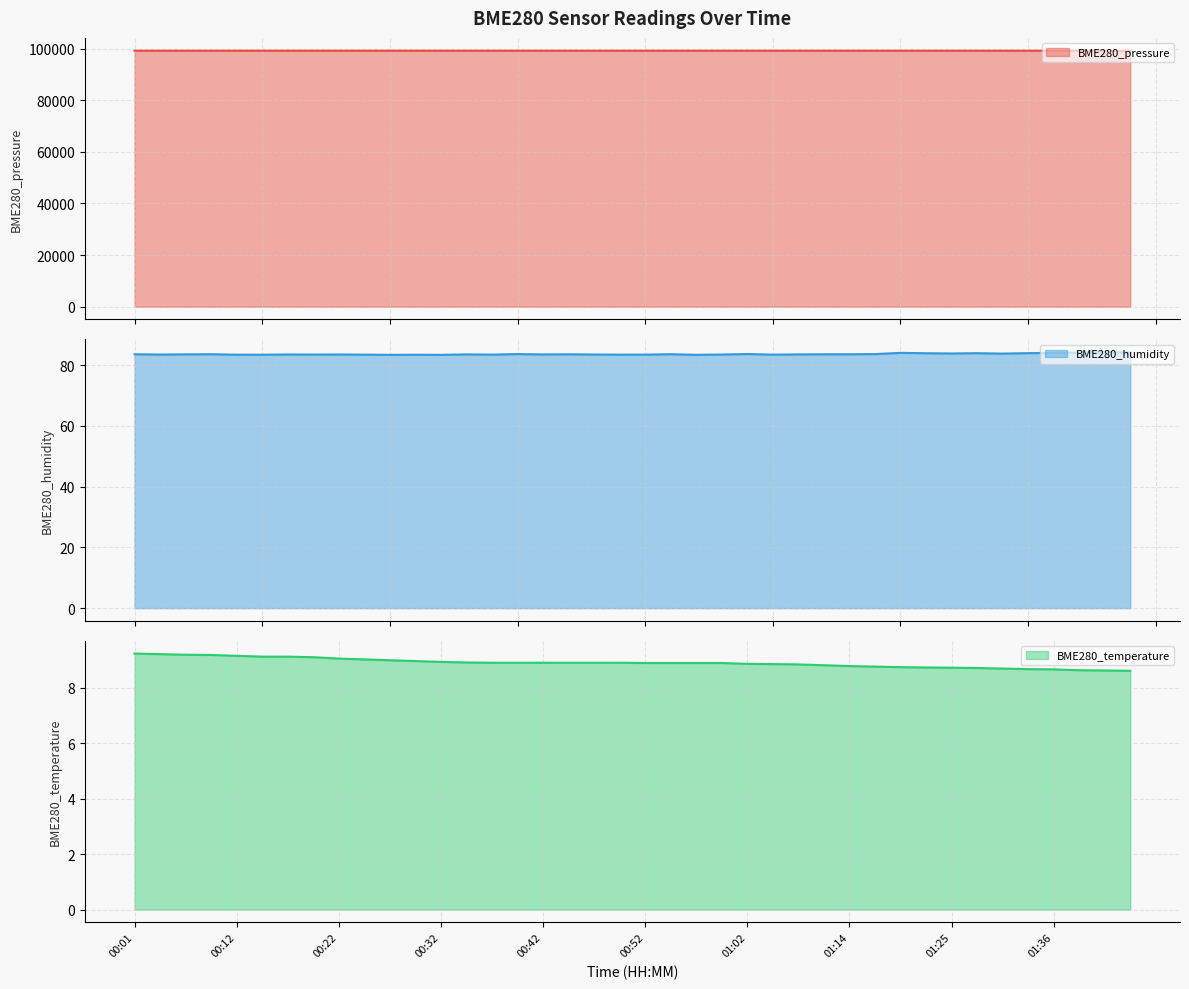

At which label does BME280_pressure (line) reach its peak?

01:02